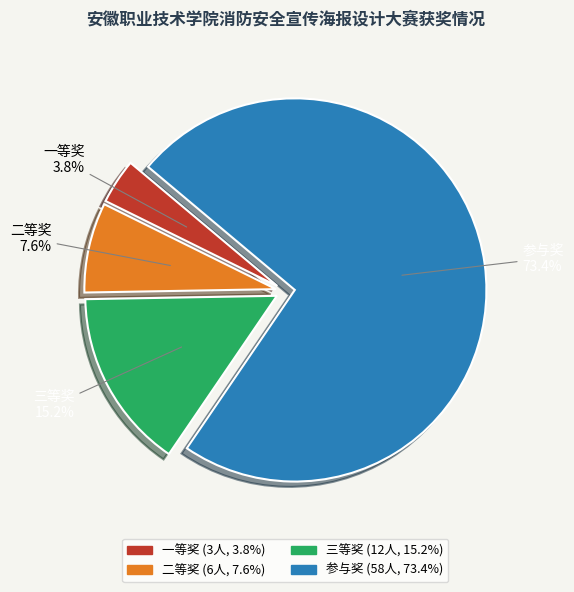

Which slice is the largest?

参与奖